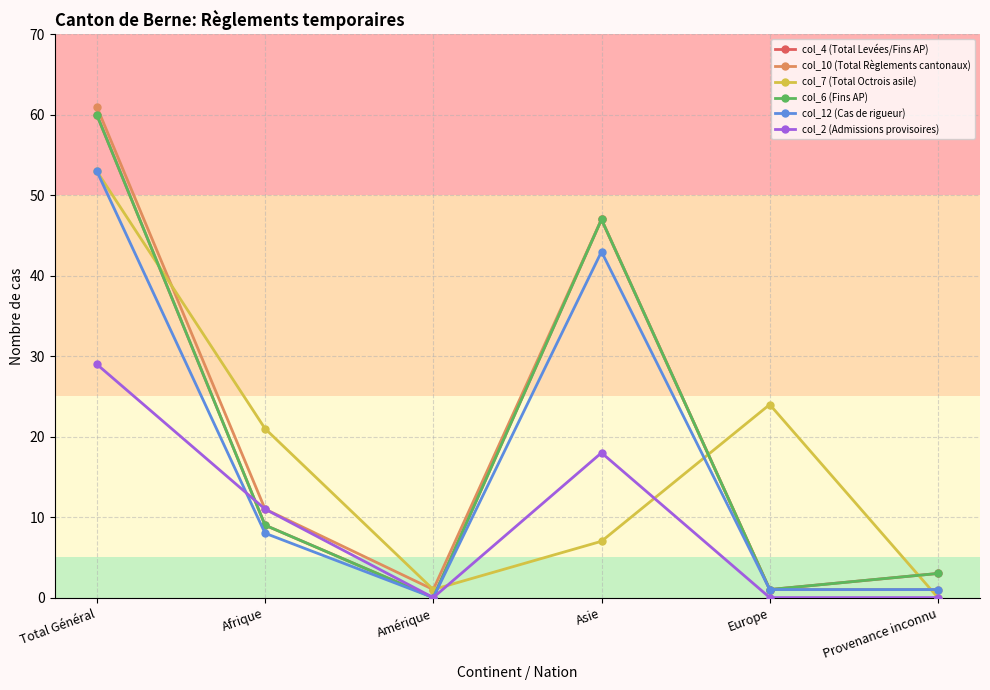

Reading left to right, extract all data points from this chart.

col_4 (Total Levées/Fins AP): 60	9	0	47	1	3
col_10 (Total Règlements cantonaux): 61	11	1	47	1	1
col_7 (Total Octrois asile): 53	21	1	7	24	0
col_6 (Fins AP): 60	9	0	47	1	3
col_12 (Cas de rigueur): 53	8	0	43	1	1
col_2 (Admissions provisoires): 29	11	0	18	0	0